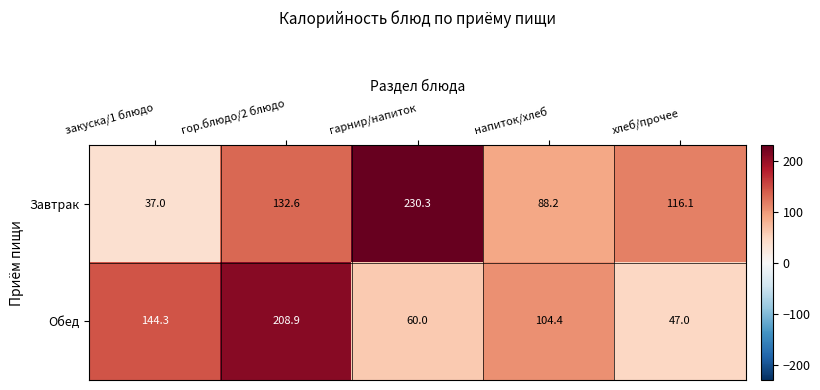

What is the total value across all series at гарнир/напиток?

290.3